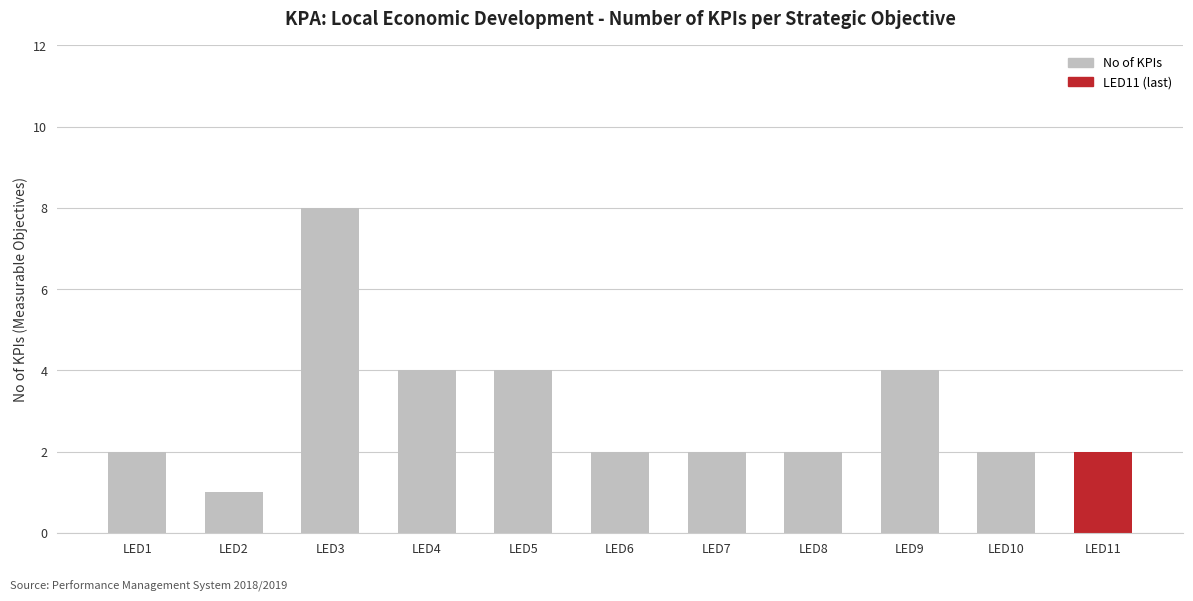

What is the smallest value displayed?

1